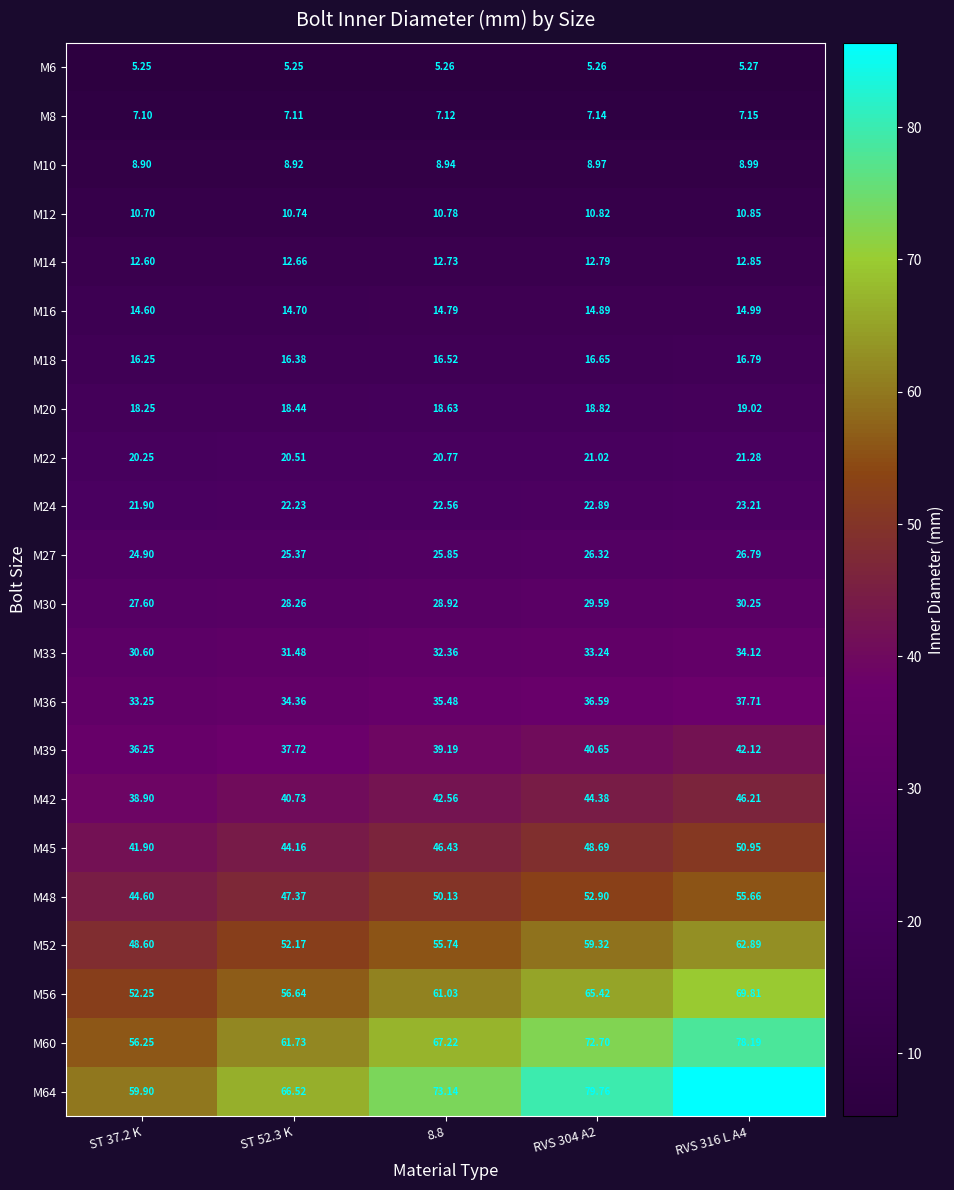

Is the value of M30 at RVS 304 A2 greater than the value of M8 at RVS 316 L A4?

Yes